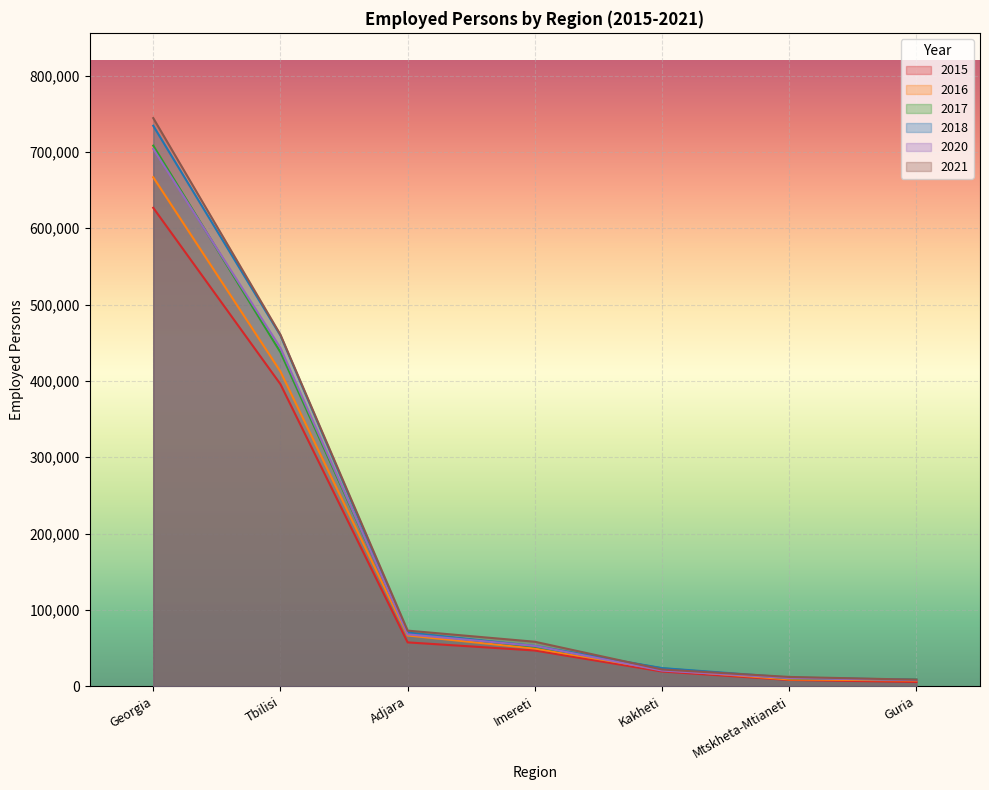

The 2015 series shows 19414.4 at Kakheti. True or false?

True